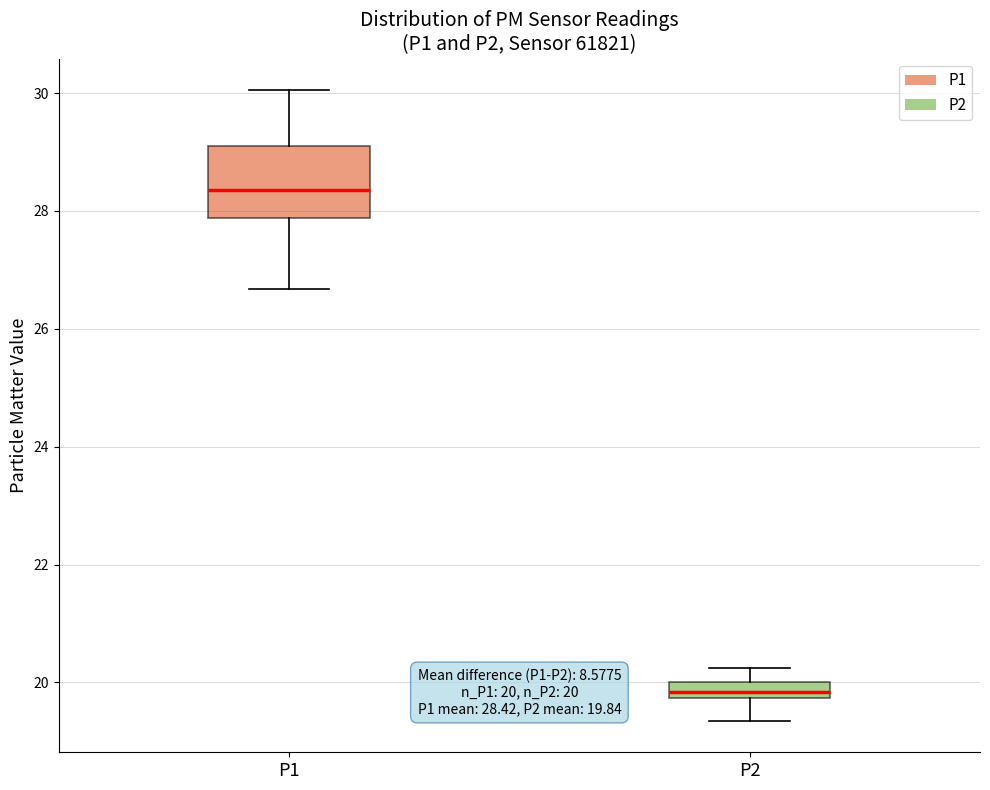

Which box is the tallest, from its lower edge to its upper edge?

P1